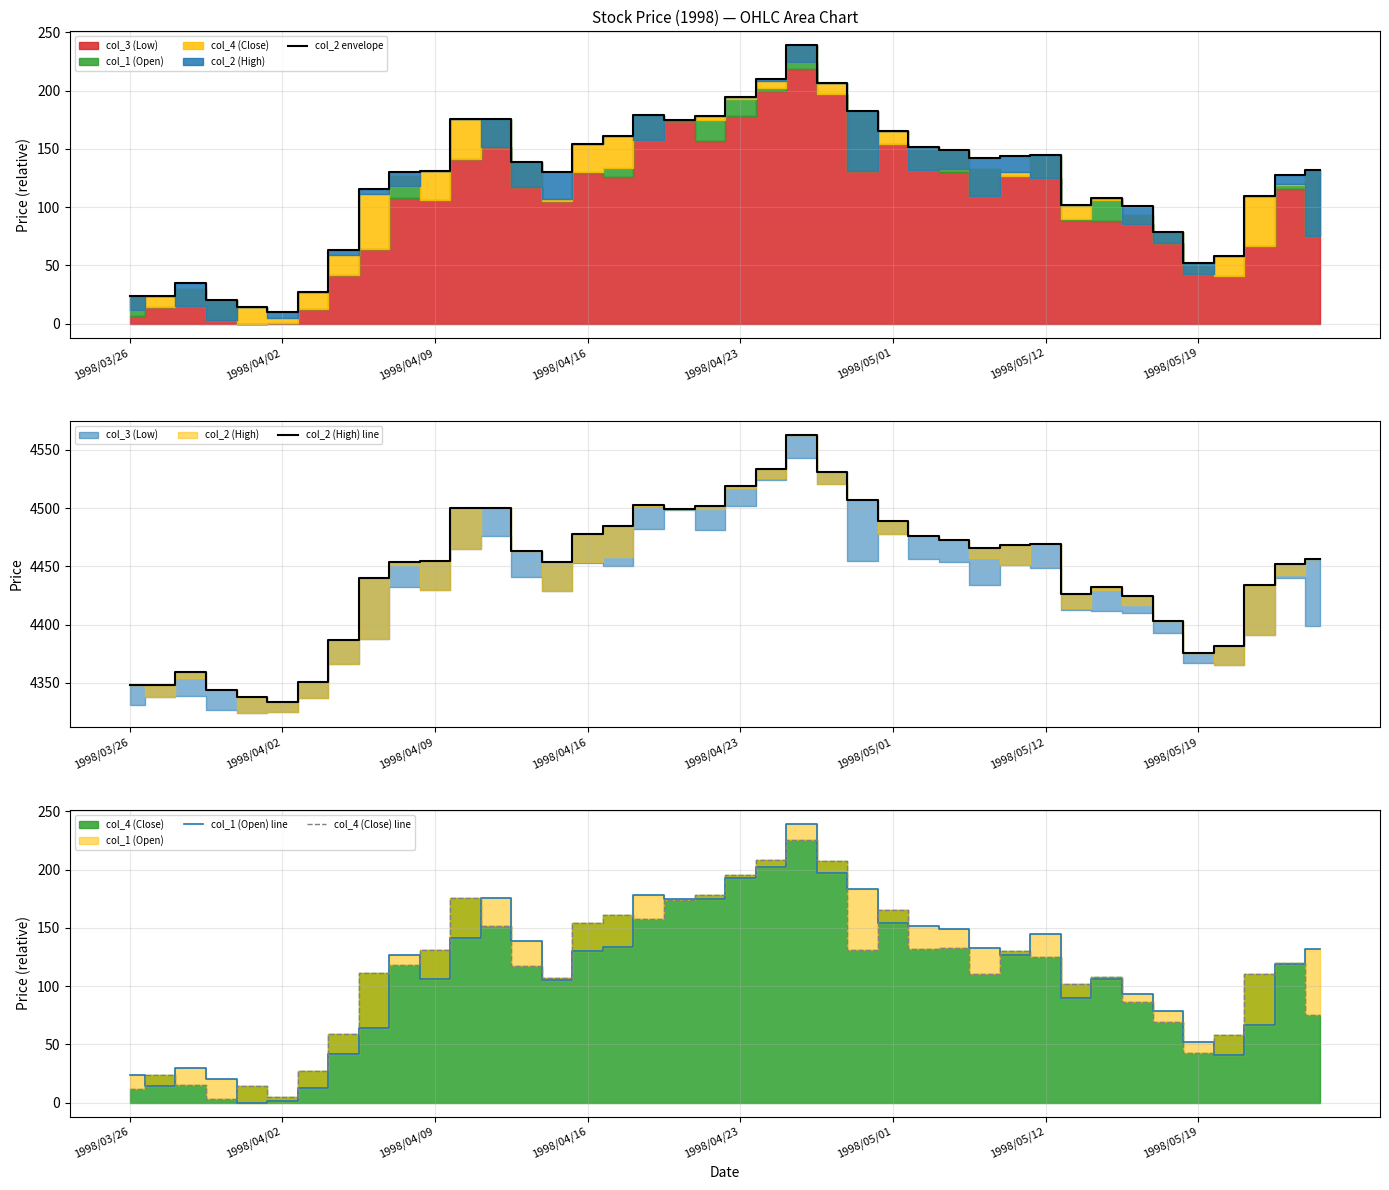

Read the col_2 (High) line value at 14, to the nearest 50.

4450